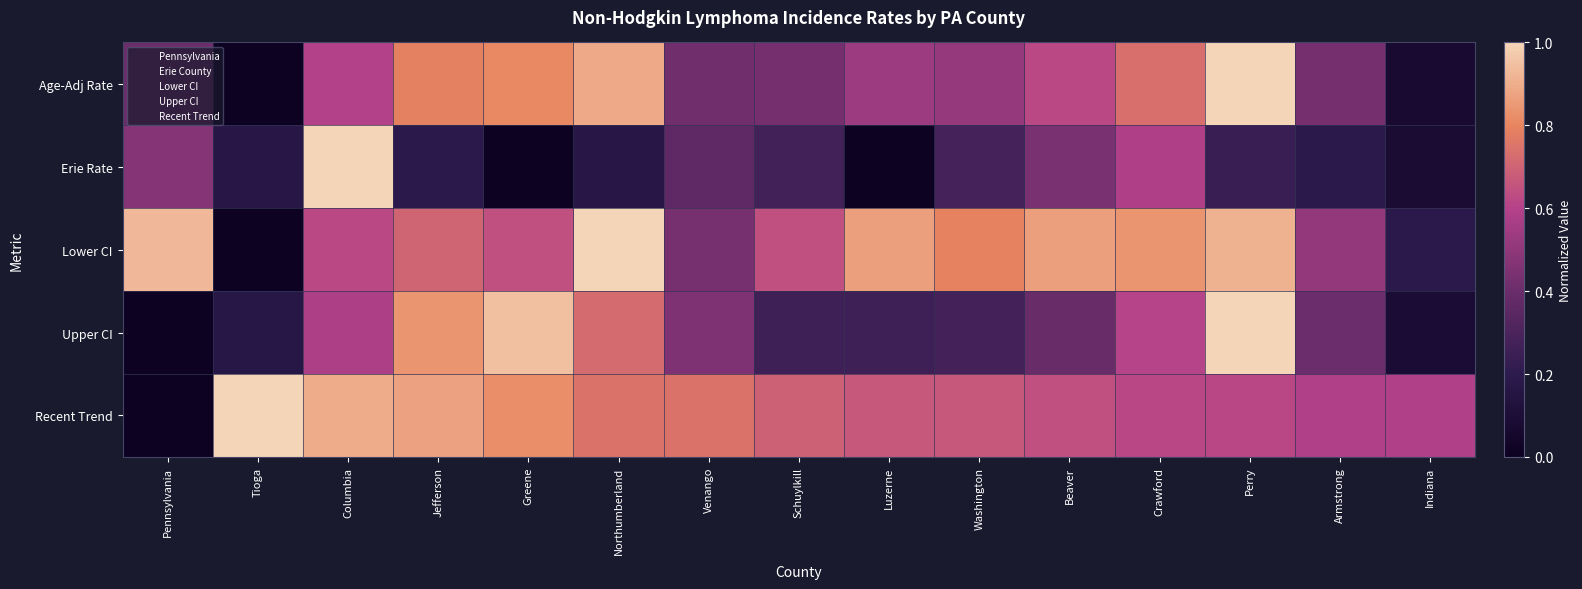

Reading left to right, what are all the values shown in this chart?

Age-Adj Rate: Pennsylvania=0.4	Tioga=0.0	Columbia=0.6	Jefferson=0.8	Greene=0.8	Northumberland=0.9	Venango=0.4	Schuylkill=0.4	Luzerne=0.5	Washington=0.5	Beaver=0.6	Crawford=0.7	Perry=1.0	Armstrong=0.4	Indiana=0.1
Erie Rate: Pennsylvania=0.5	Tioga=0.2	Columbia=1.0	Jefferson=0.2	Greene=0.0	Northumberland=0.2	Venango=0.4	Schuylkill=0.3	Luzerne=0.0	Washington=0.3	Beaver=0.4	Crawford=0.6	Perry=0.2	Armstrong=0.2	Indiana=0.1
Lower CI: Pennsylvania=0.9	Tioga=0.0	Columbia=0.6	Jefferson=0.7	Greene=0.6	Northumberland=1.0	Venango=0.4	Schuylkill=0.6	Luzerne=0.9	Washington=0.8	Beaver=0.9	Crawford=0.8	Perry=0.9	Armstrong=0.5	Indiana=0.2
Upper CI: Pennsylvania=0.0	Tioga=0.2	Columbia=0.6	Jefferson=0.8	Greene=0.9	Northumberland=0.7	Venango=0.5	Schuylkill=0.3	Luzerne=0.3	Washington=0.3	Beaver=0.4	Crawford=0.6	Perry=1.0	Armstrong=0.4	Indiana=0.1
Recent Trend: Pennsylvania=0.0	Tioga=1.0	Columbia=0.9	Jefferson=0.9	Greene=0.8	Northumberland=0.7	Venango=0.7	Schuylkill=0.7	Luzerne=0.7	Washington=0.7	Beaver=0.6	Crawford=0.6	Perry=0.6	Armstrong=0.6	Indiana=0.6